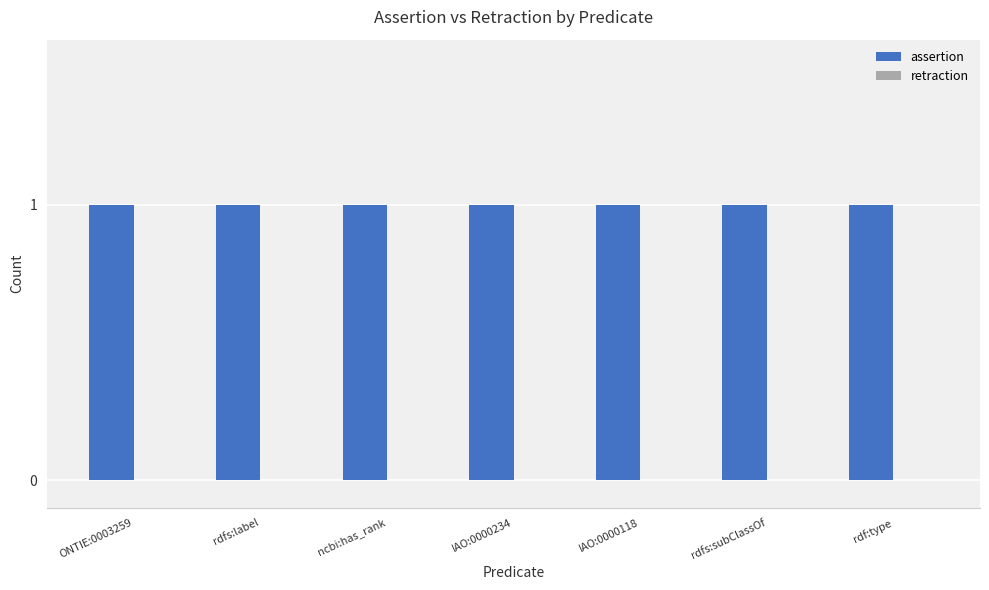

Reading right to left, transcribe all the data shown in this chart.

assertion: 1	1	1	1	1	1	1
retraction: 0	0	0	0	0	0	0